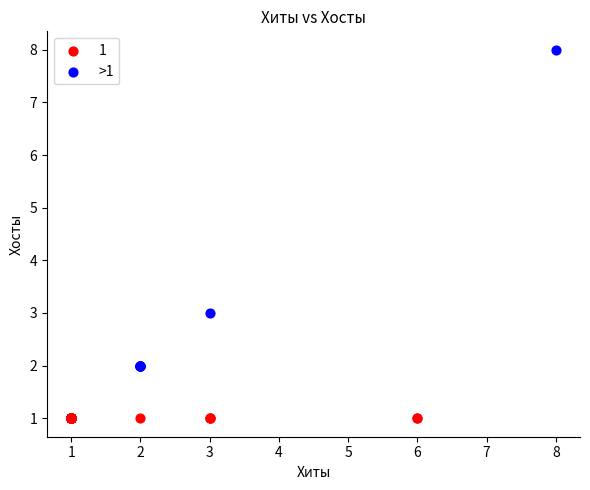

Which series contains the highest Y value?

>1